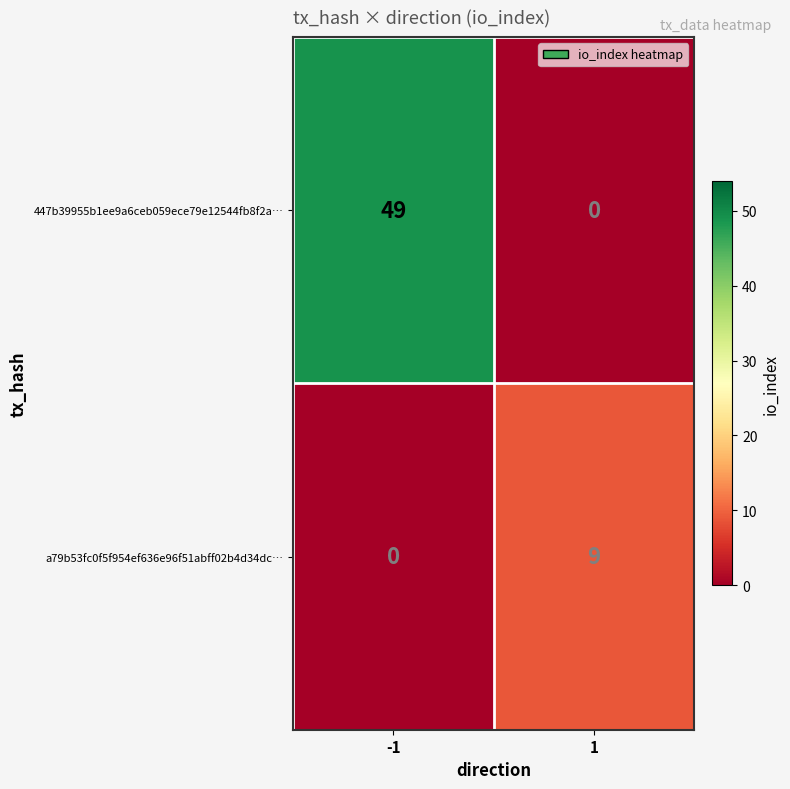

What is the spread (max minus min) of values at 1?

9